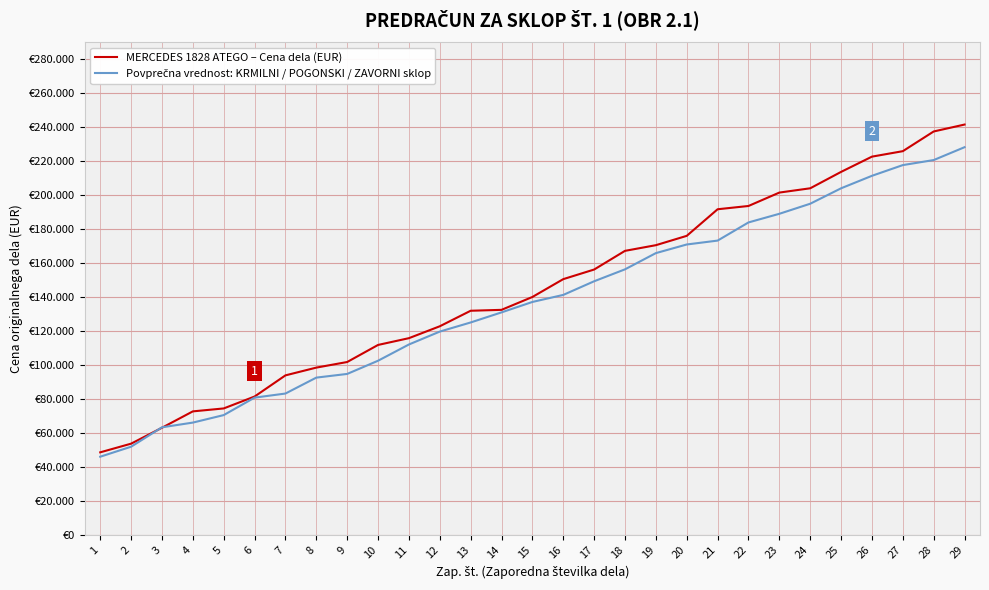

Is this an area chart (filled region under the line)?

No